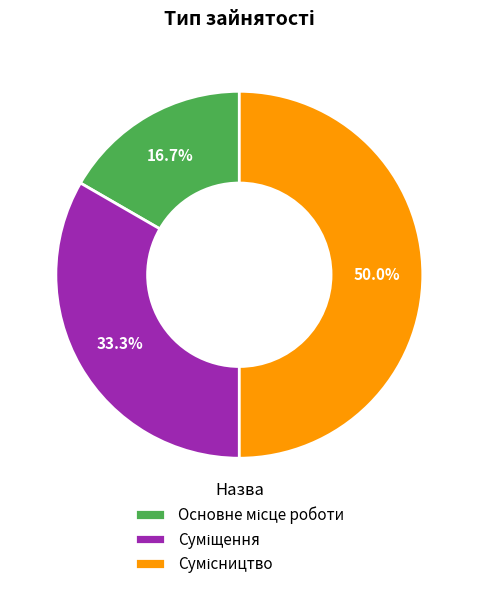

How many slices are in this pie chart?

3